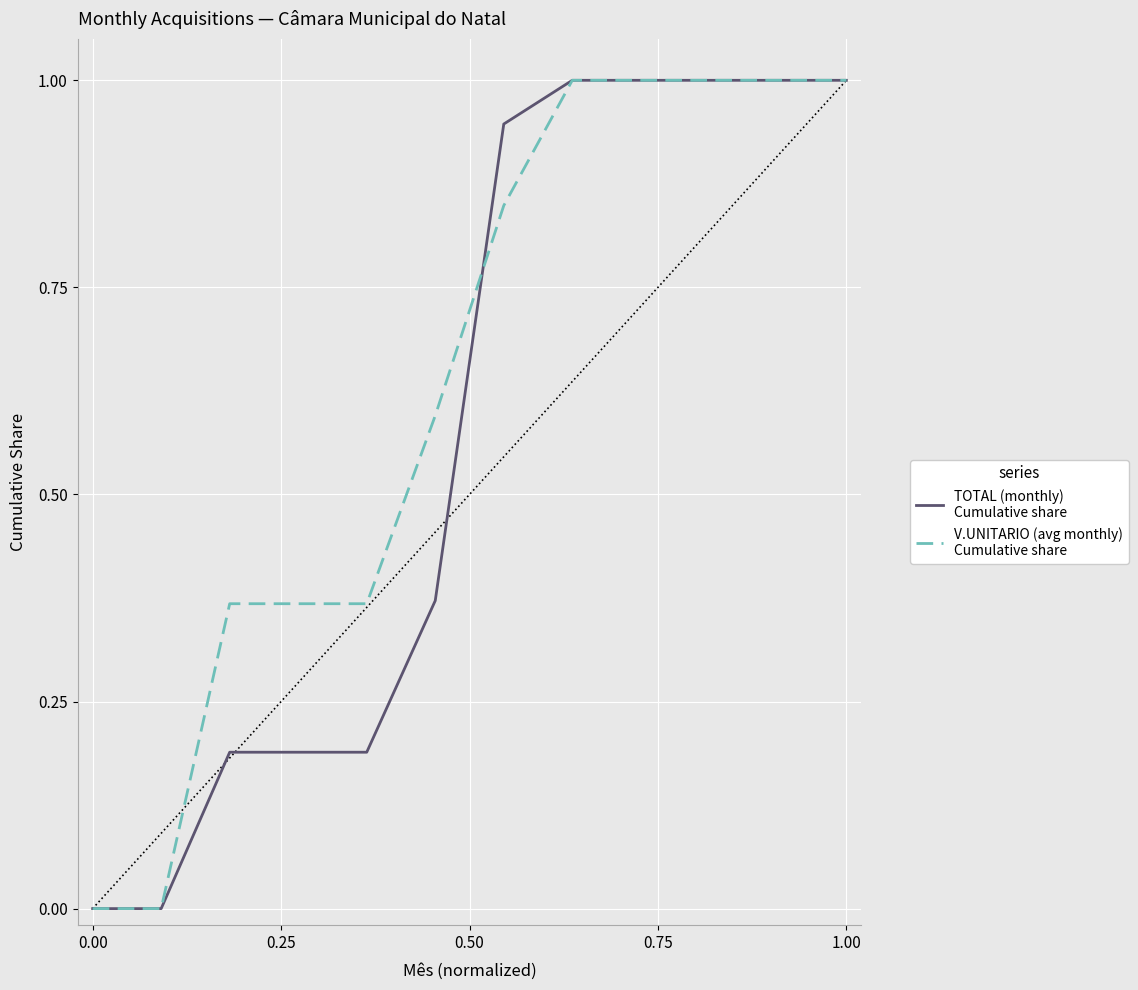

What is the greatest value displayed?

1.0